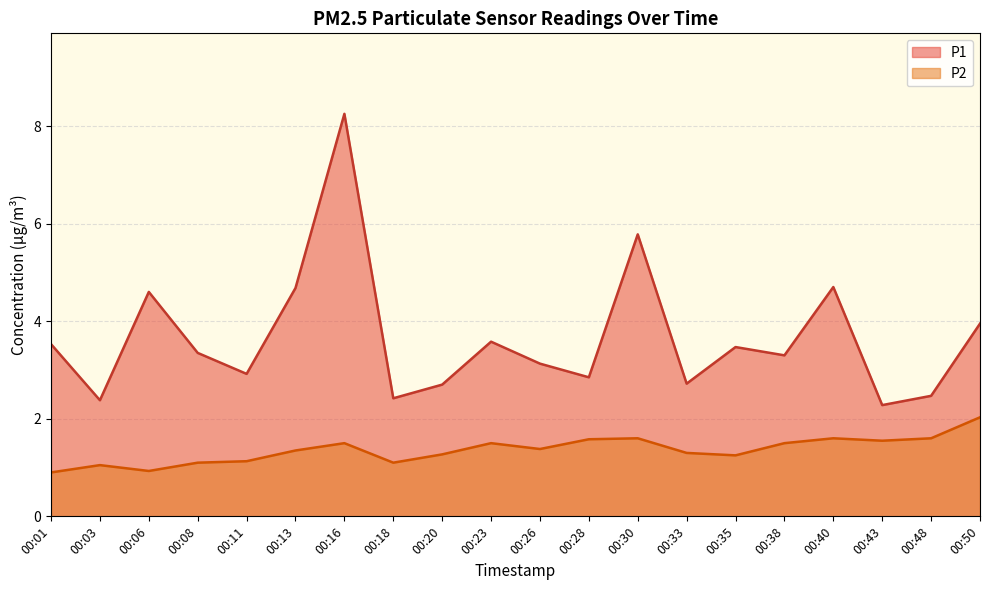

How many distinct data groups are displayed?

2